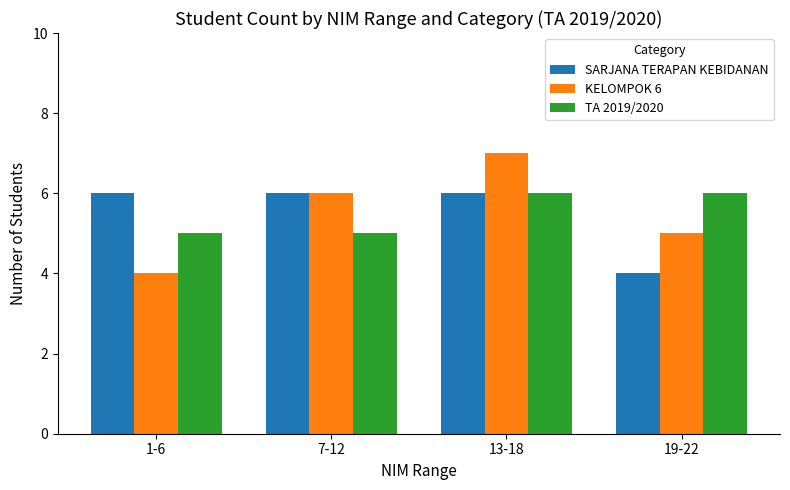

What is the difference between the maximum and minimum values in the KELOMPOK 6 series?

3